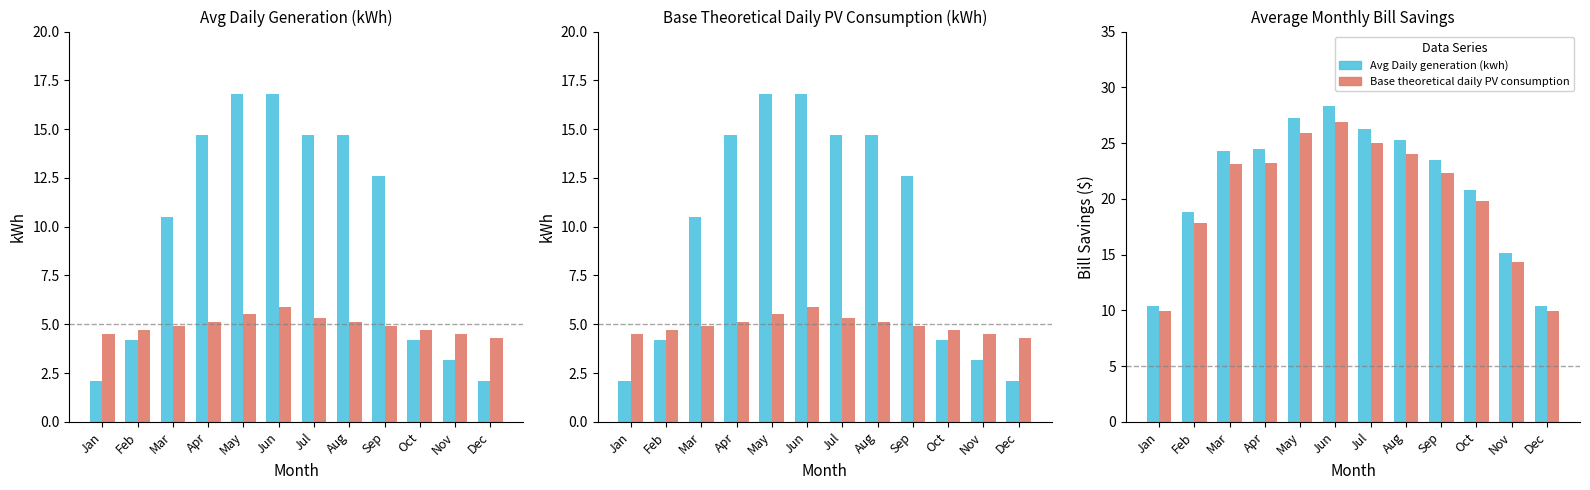

At how many categories does at least one series exceed 24?

6